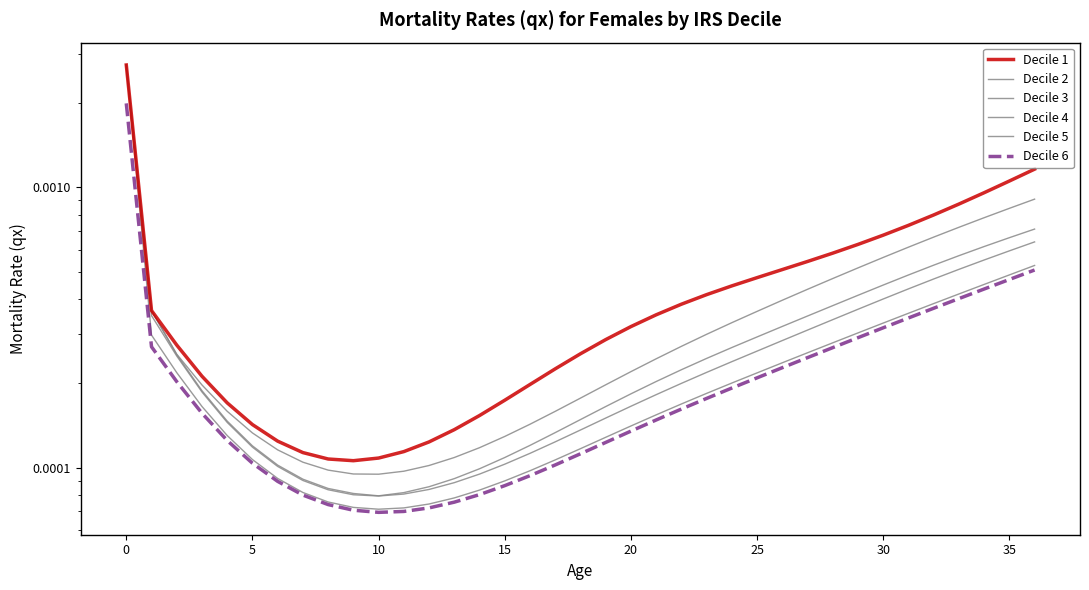

True or false: Decile 5 and Decile 2 intersect in this chart.

False